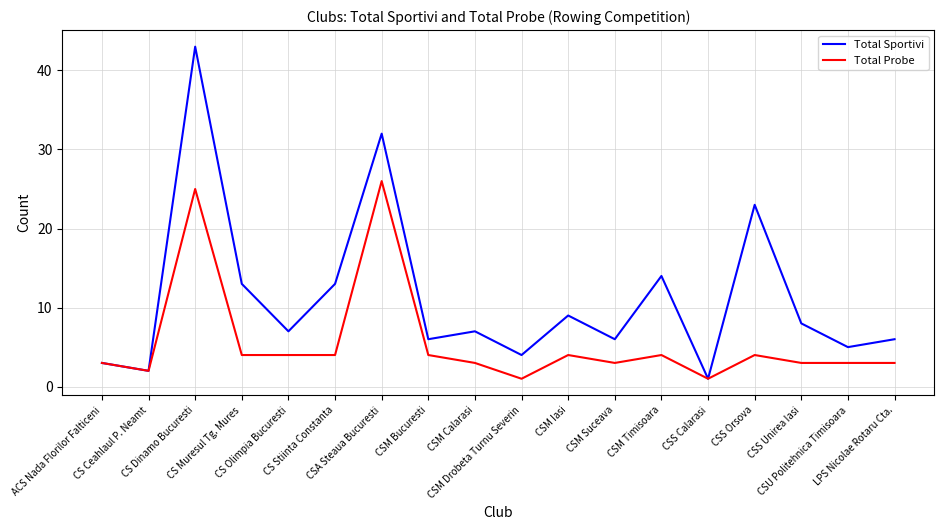

Rank the series by their maximum value, from highest to lowest.

Total Sportivi, Total Probe